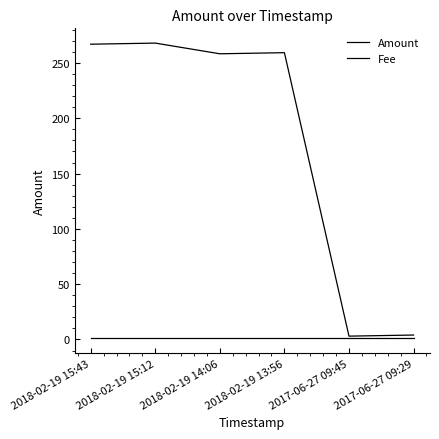

What is the label of the 3rd point from the right?

2018-02-19 13:56